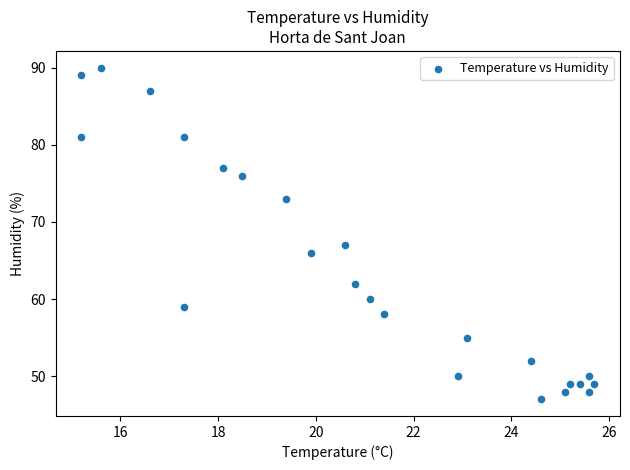

What is the range of Y values (max minus min)?

43